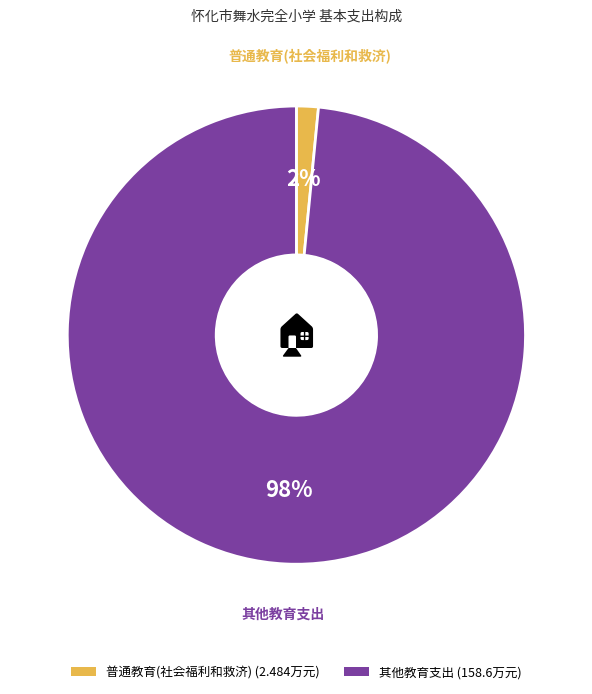

Which category has the biggest portion of the pie?

其他教育支出